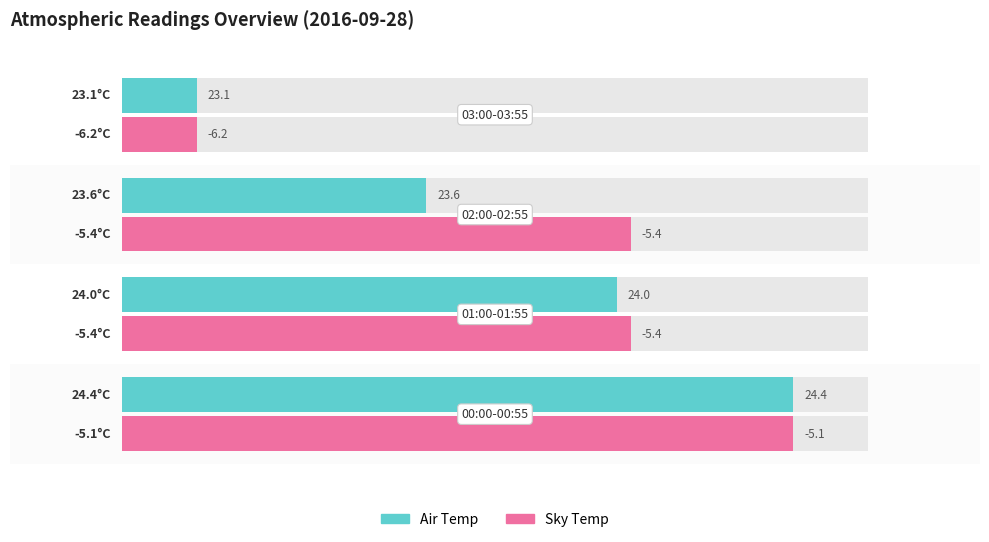

Rank the series by their maximum value, from highest to lowest.

Air Temp, Sky Temp